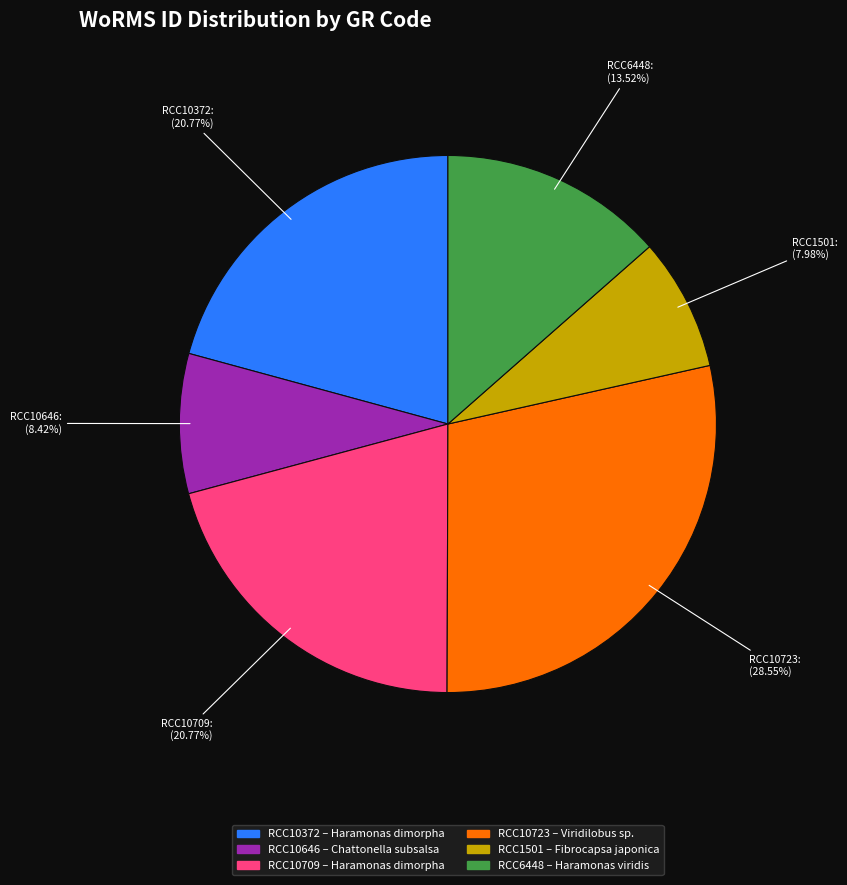

To the nearest percent, what portion does RCC10709 represent?

21%